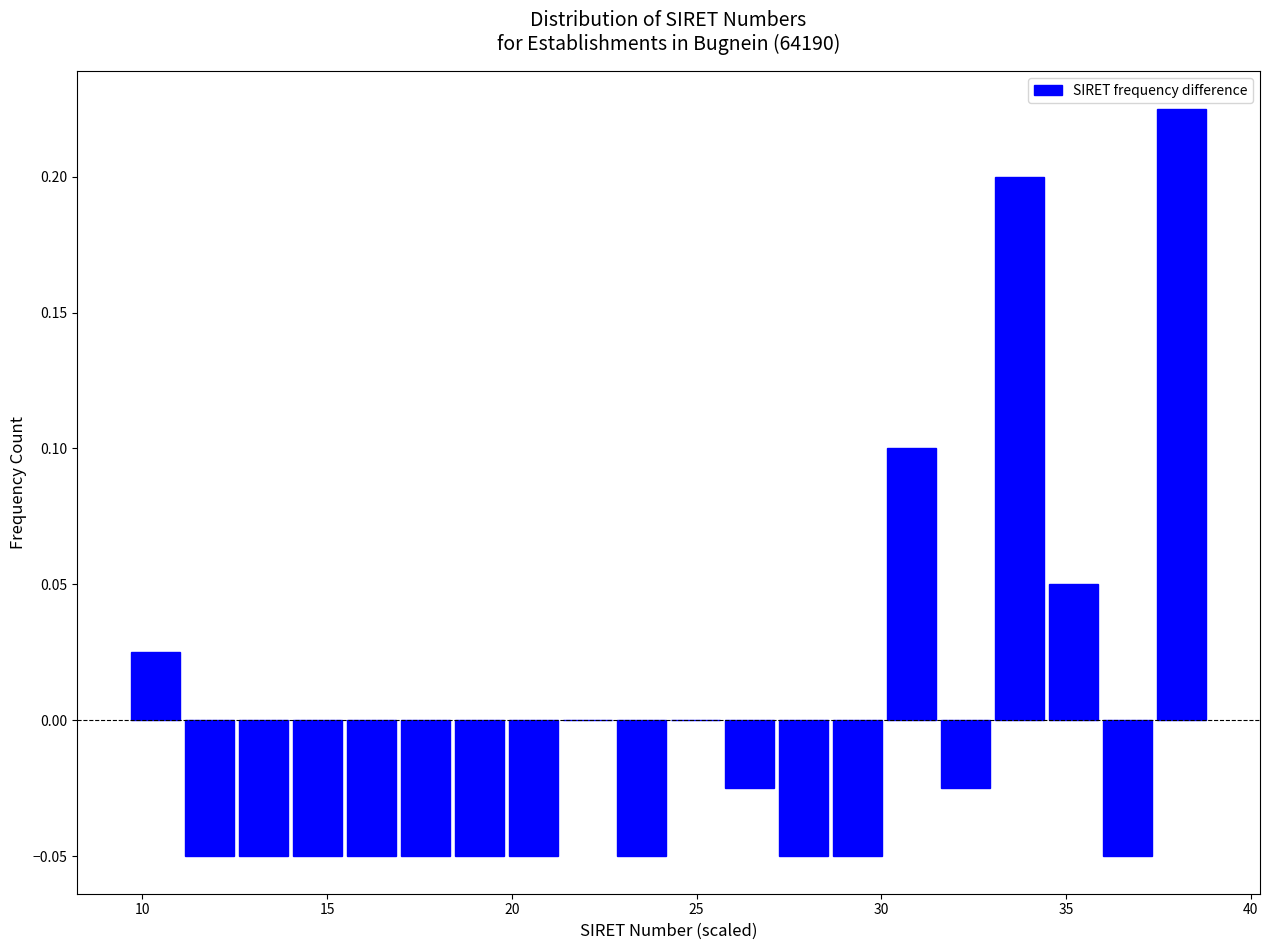

Around what value on the x-axis is the tallest bar? Give the approximate position of its centre, as read against the axis.

38.0